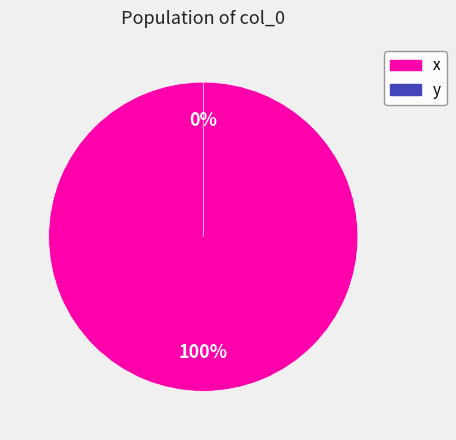

Which category has the smallest portion of the pie?

y